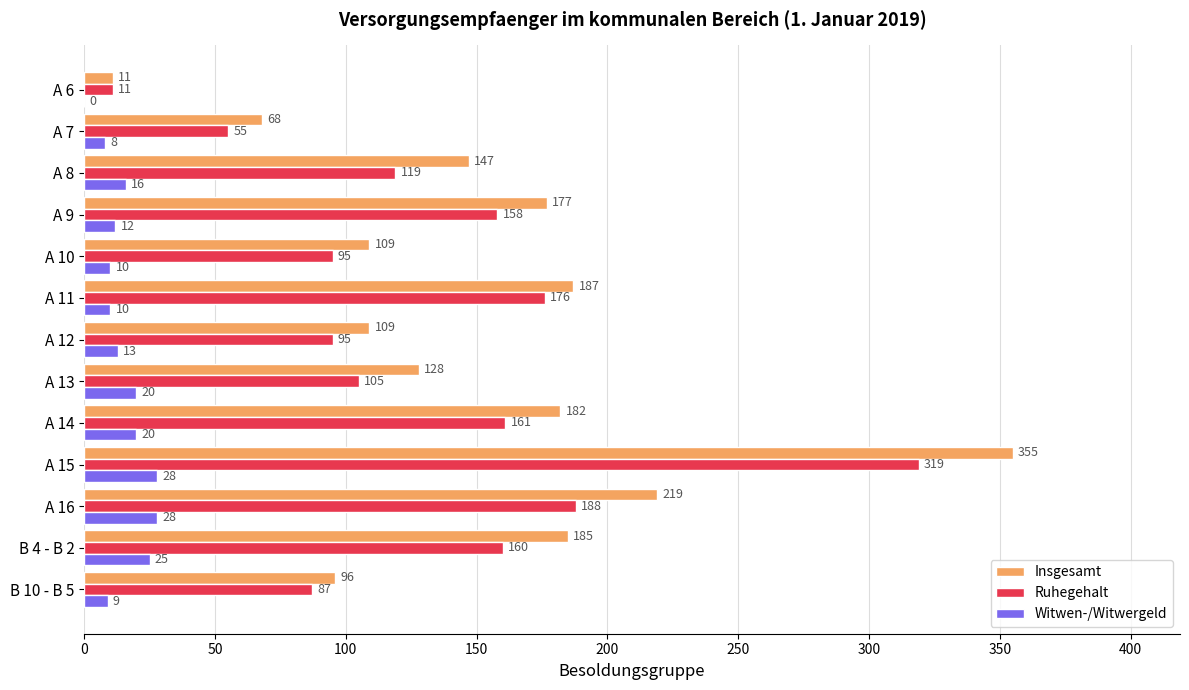

Which series changed the most between B 4 - B 2 and A 10?

Insgesamt